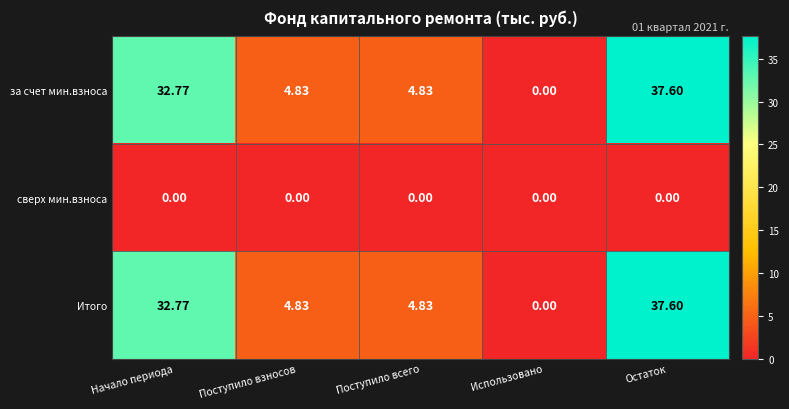

At how many categories does at least one series exceed 23?

2